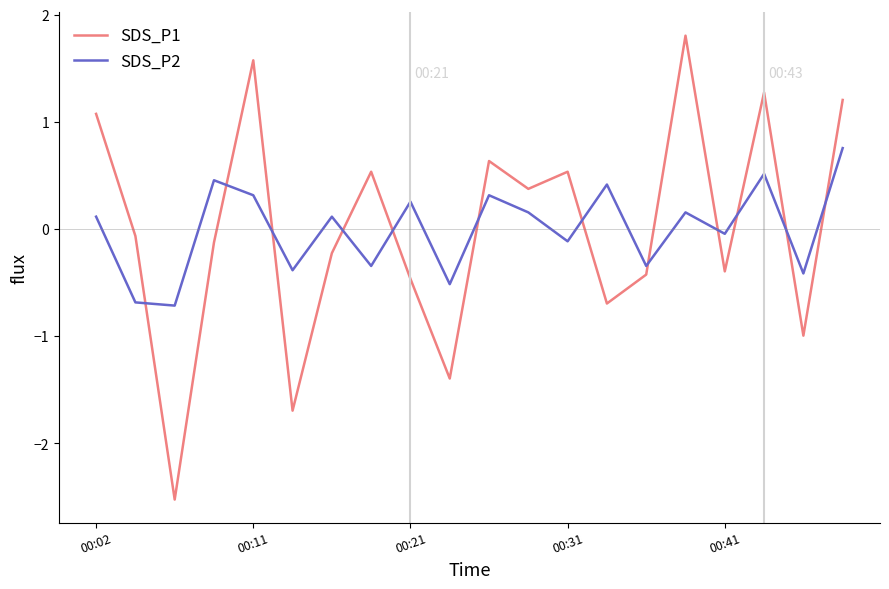

How many intersections are there between SDS_P2 and SDS_P1?

12